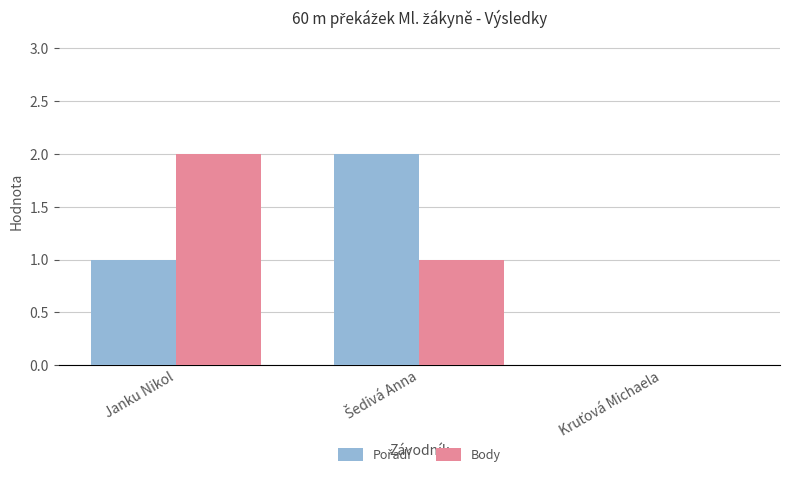

Is it true that Body equals 1 at Janku Nikol?

False